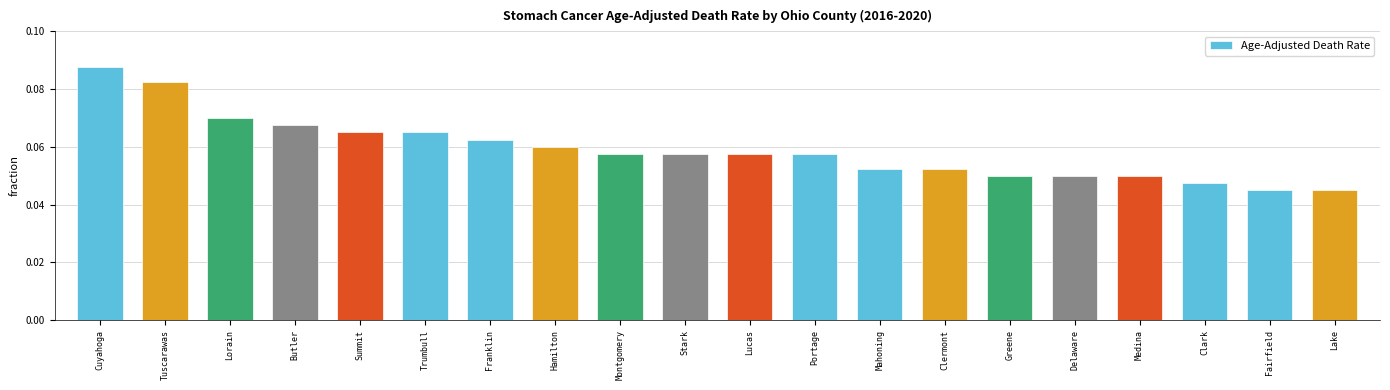

Is it true that the value at Portage is 0.0?

False